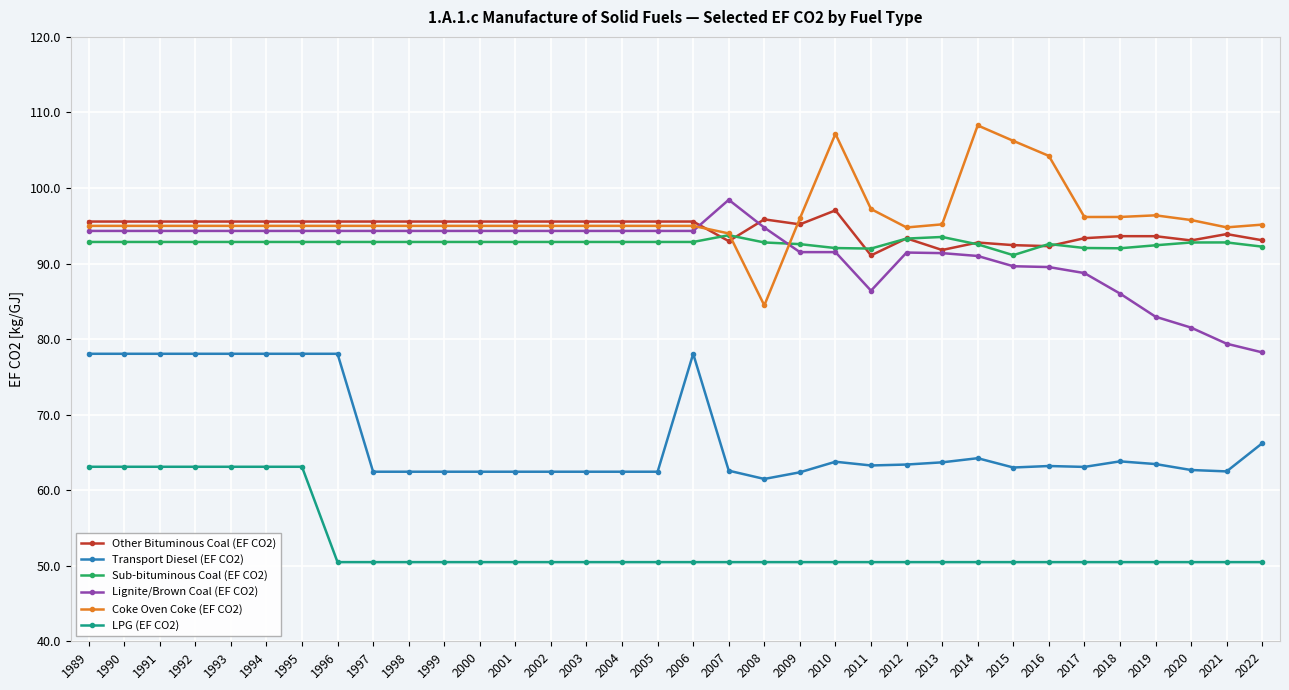

Does the chart have visible grid lines?

Yes